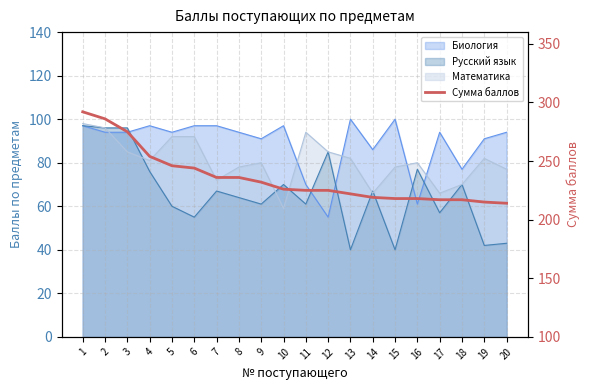

Reading left to right, what are all the values shown in this chart?

1=292	2=286	3=275	4=254	5=246	6=244	7=236	8=236	9=232	10=226	11=225	12=225	13=222	14=219	15=218	16=218	17=217	18=217	19=215	20=214